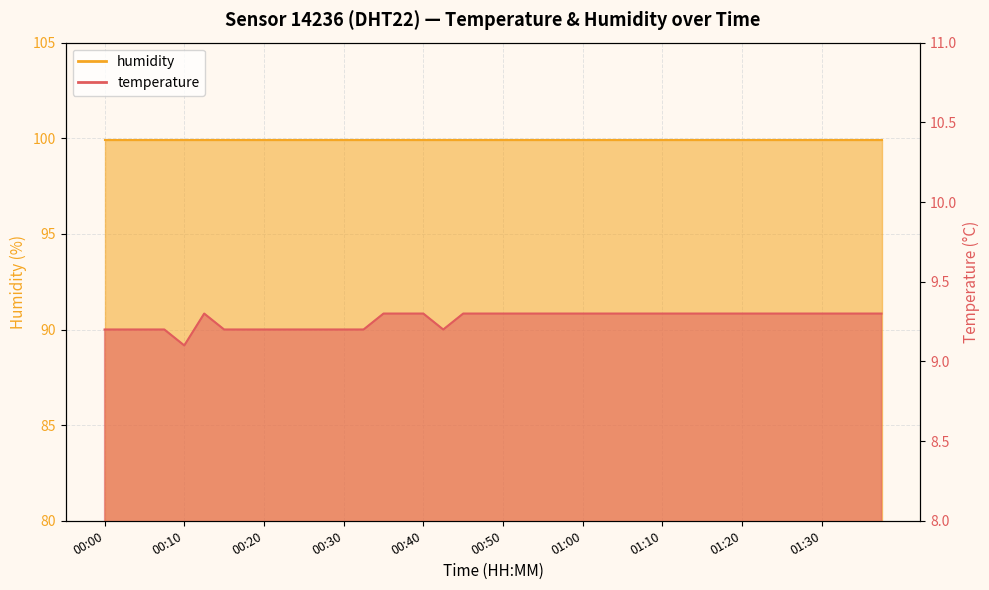

True or false: there are more than 1 points higher than both neighbors.

False